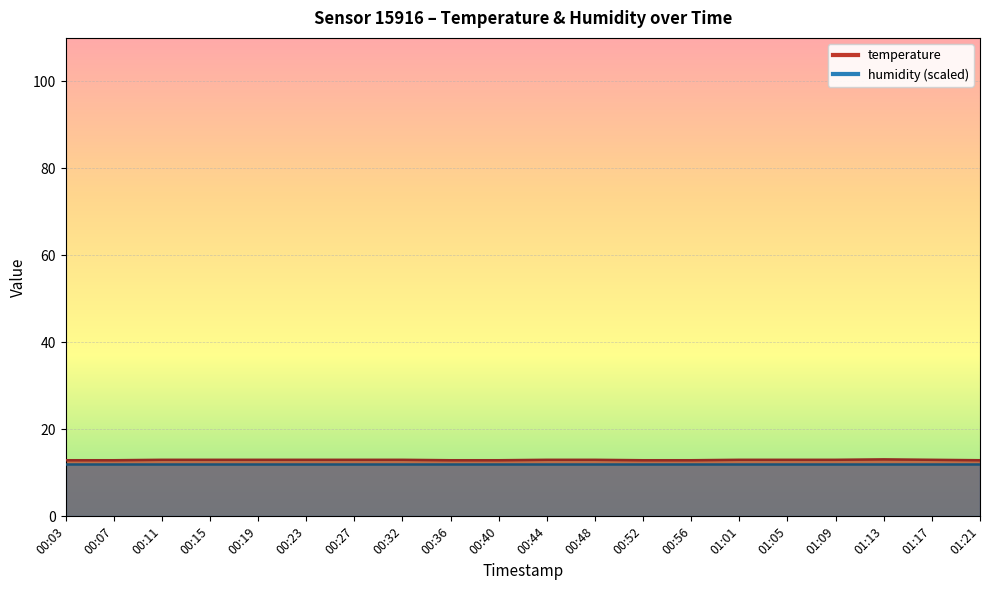

What is the difference between the maximum and minimum values?

0.2